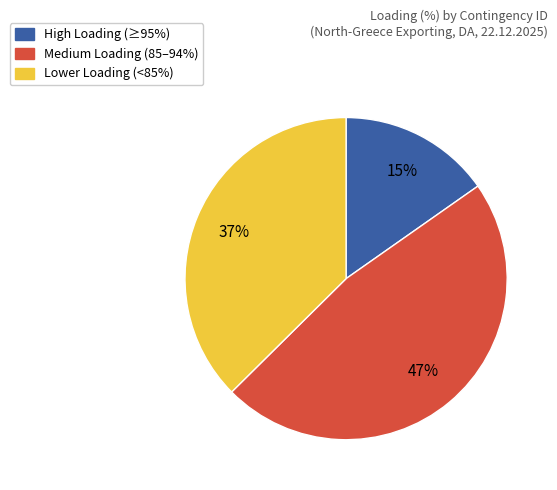

Does any single category account for the majority?

No